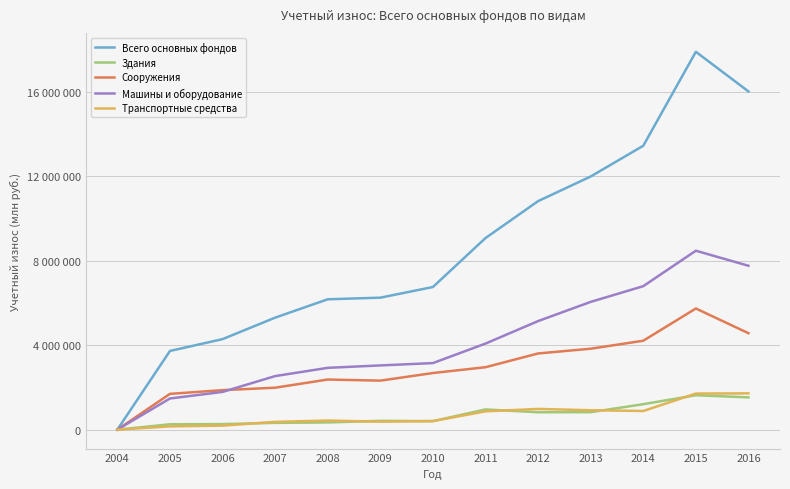

List the labels in order of Здания value, smallest first.

2004, 2005, 2006, 2007, 2008, 2010, 2009, 2012, 2013, 2011, 2014, 2016, 2015